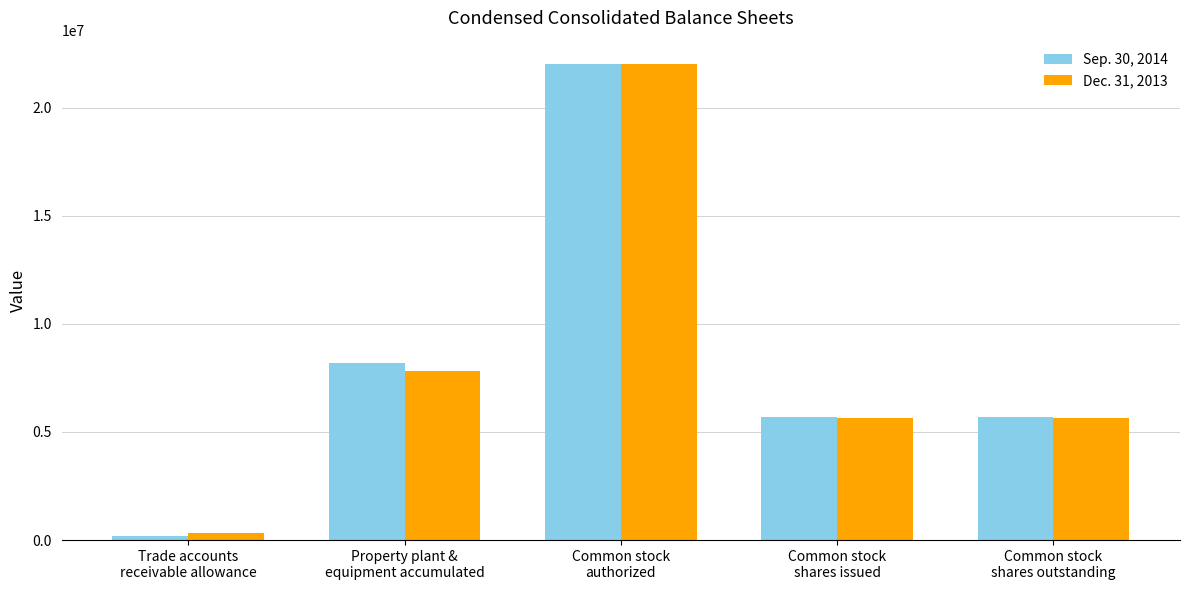

How many values in the Dec. 31, 2013 series are below 5630197?

1